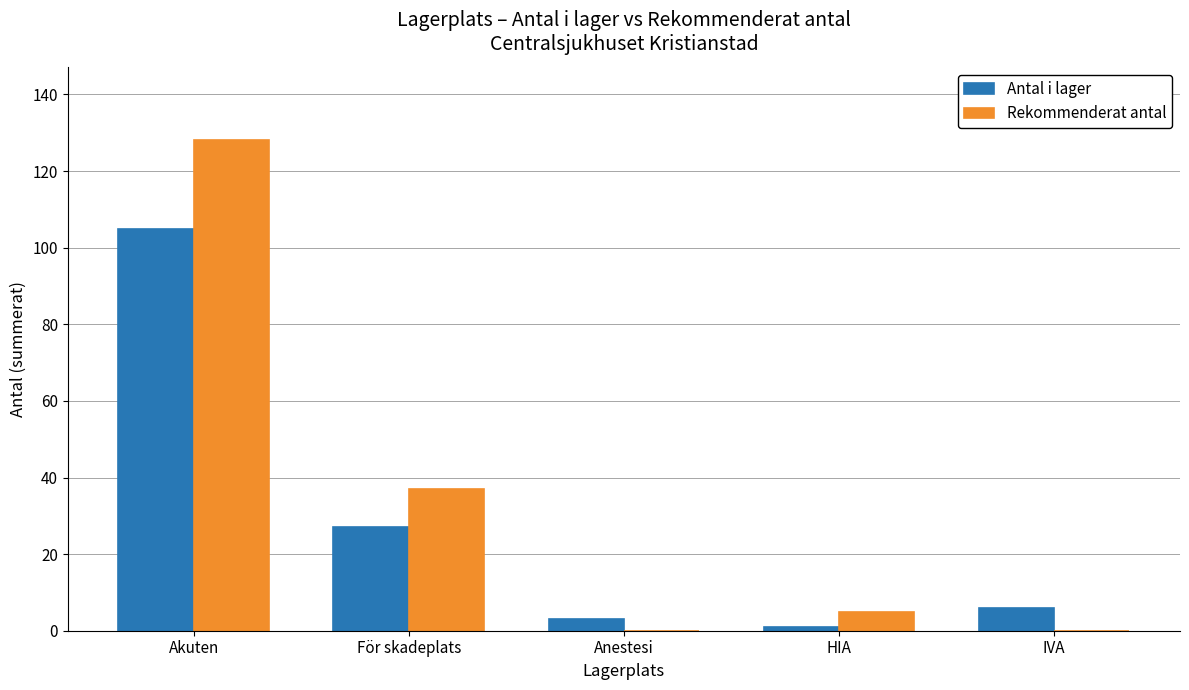

Reading left to right, list all the values displayed in this chart.

Antal i lager: 105	27	3	1	6
Rekommenderat antal: 128	37	0	5	0